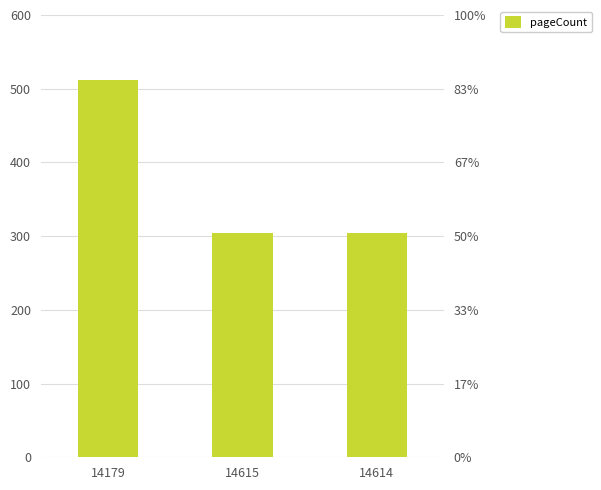

Reading left to right, transcribe all the data shown in this chart.

14179=512	14615=304	14614=304